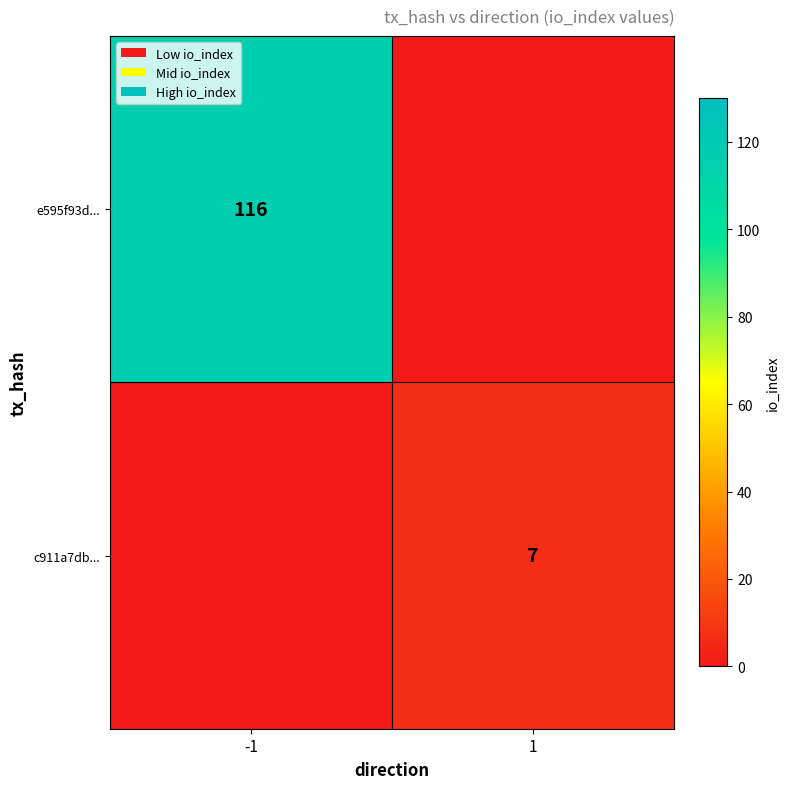

True or false: e595f93d... has a value of 116 at -1.

True